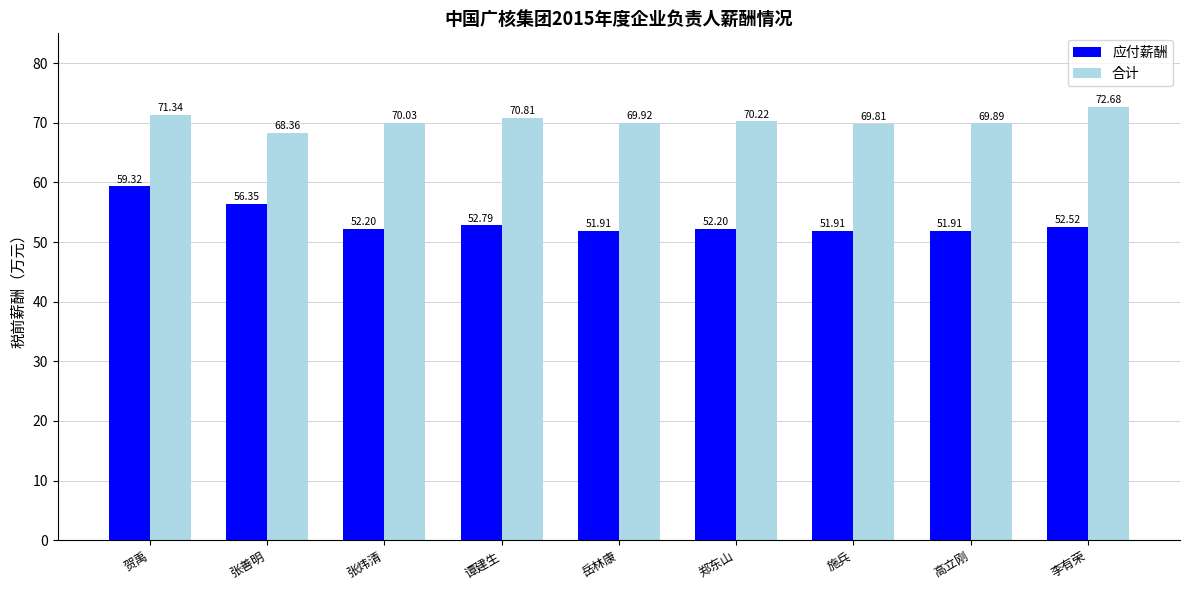

Is it true that 应付薪酬 equals 11.1 at 张炜清?

False